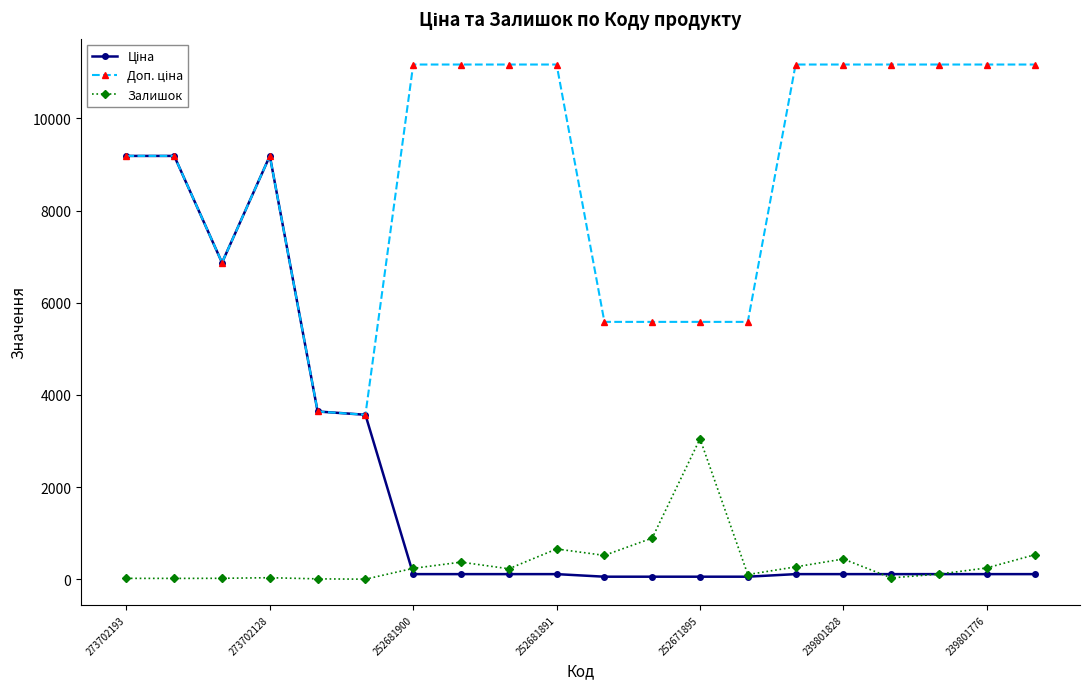

What is the value of the Залишок point at the 19th from the left?

246.0